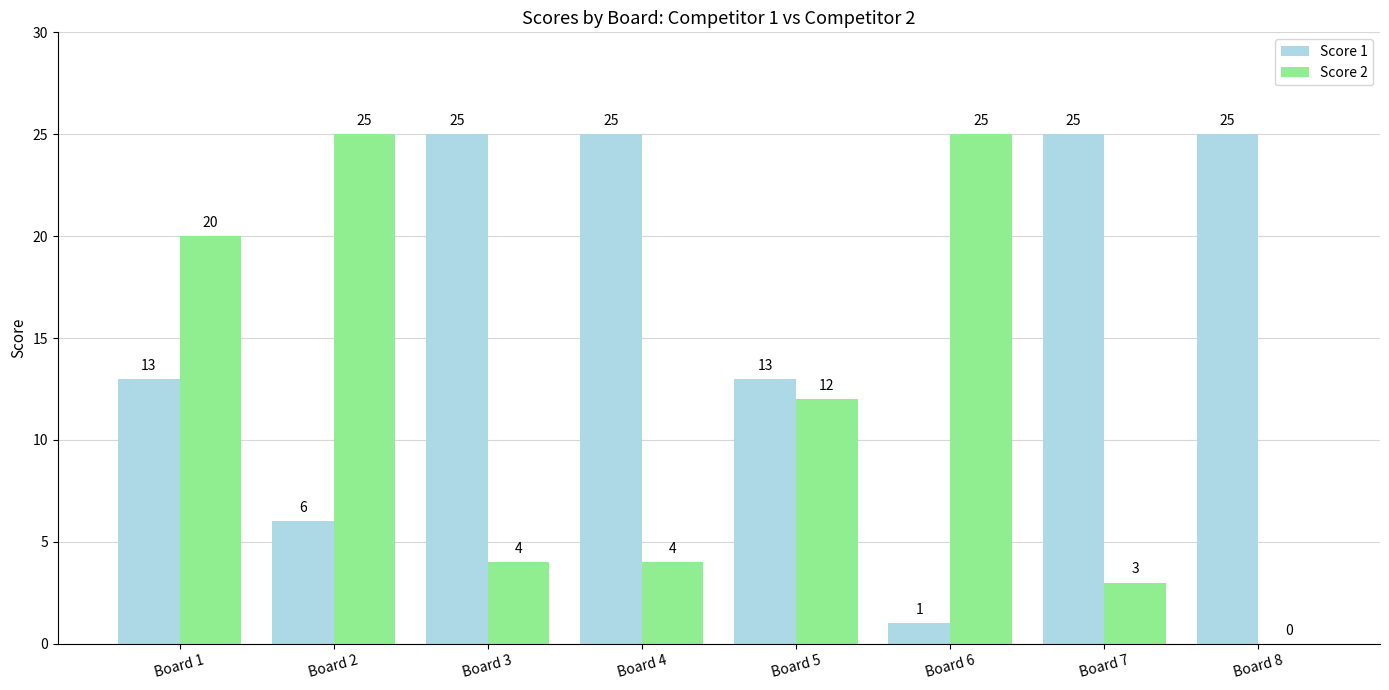

At which label is Score 2 closest to 12?

Board 5